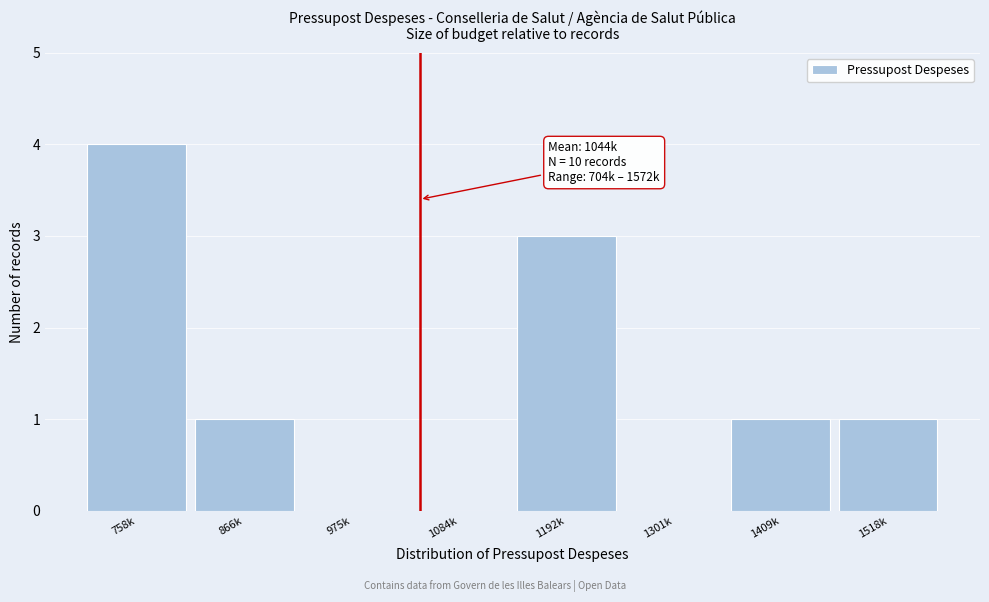

Reading left to right, transcribe all the data shown in this chart.

758k=4	866k=1	975k=0	1084k=0	1192k=3	1301k=0	1409k=1	1518k=1